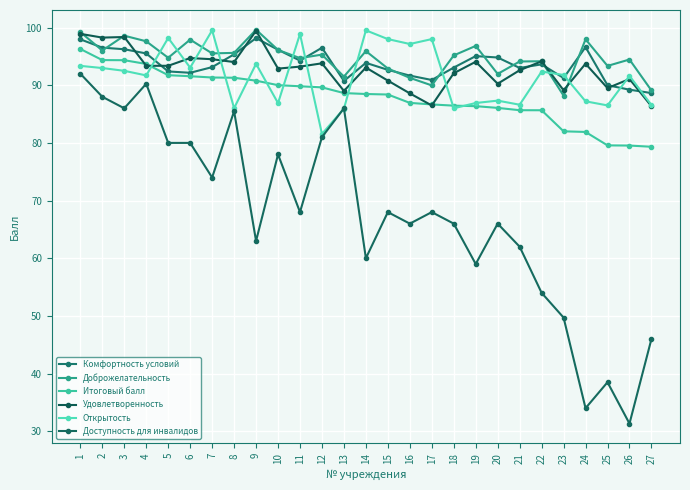

How many distinct data groups are displayed?

6